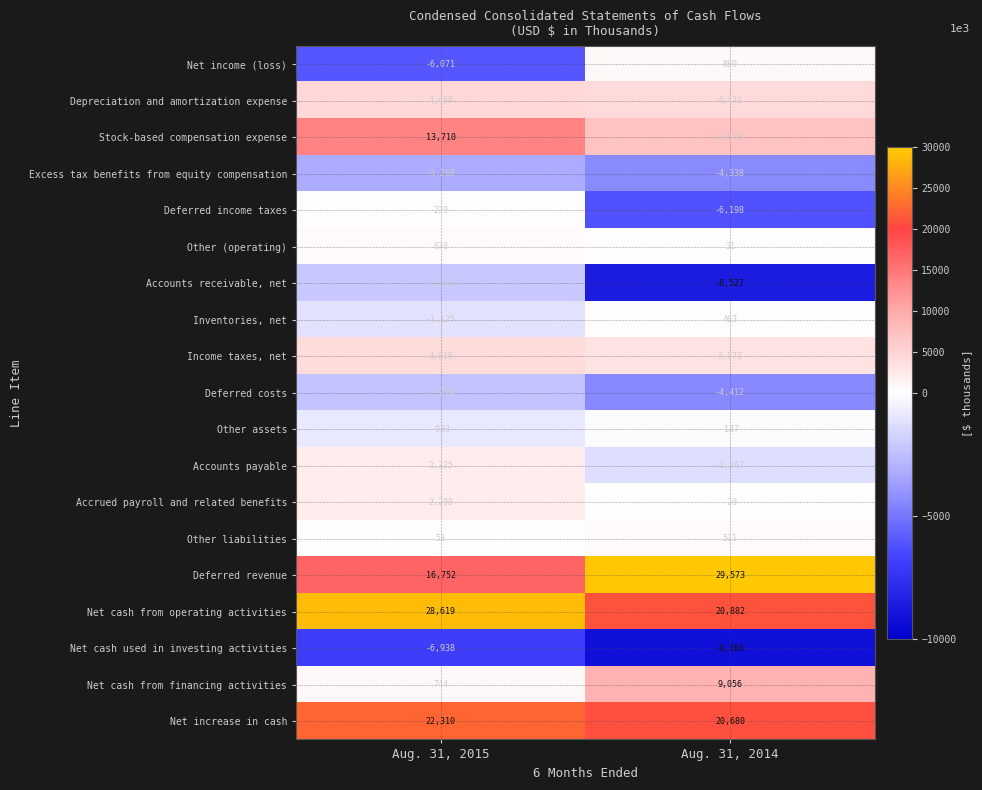

At Aug. 31, 2015, list the series in order from largest to smallest.

Net cash from operating activities, Net increase in cash, Deferred revenue, Stock-based compensation expense, Depreciation and amortization expense, Income taxes, net, Accrued payroll and related benefits, Accounts payable, Net cash from financing activities, Other (operating), Deferred income taxes, Other liabilities, Other assets, Inventories, net, Accounts receivable, net, Deferred costs, Excess tax benefits from equity compensation, Net income (loss), Net cash used in investing activities